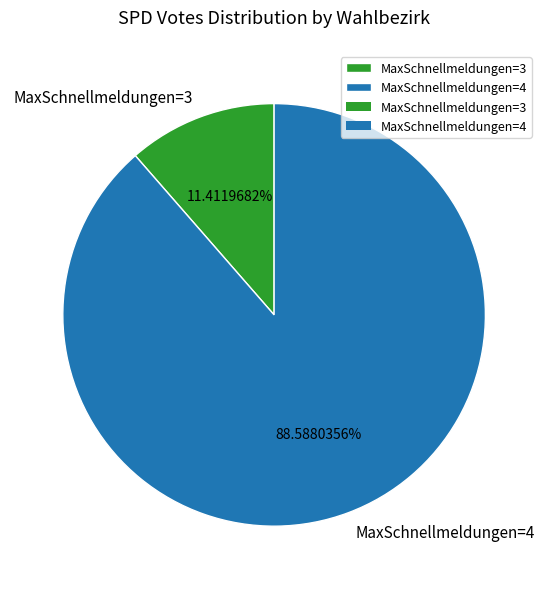

How many slices are in this pie chart?

2